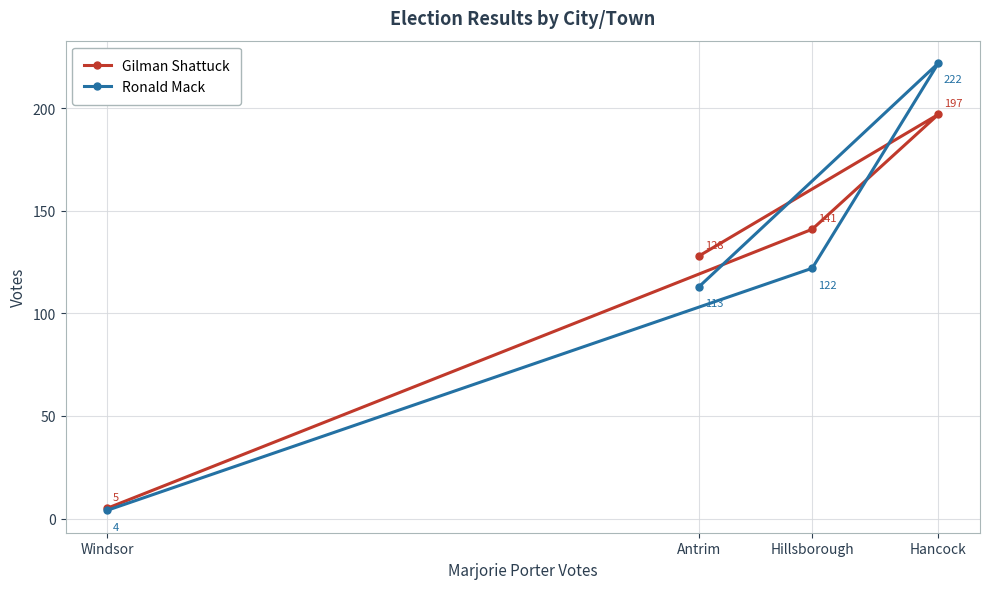

The Ronald Mack series shows 56 at Antrim. True or false?

False